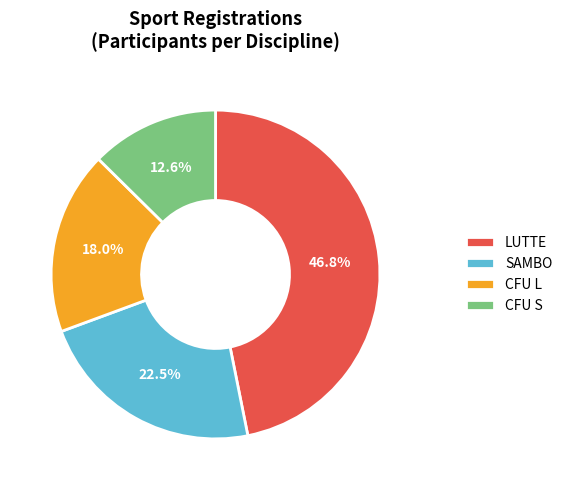

To the nearest percent, what is the difference between the LUTTE and CFU S slice percentages?

34%